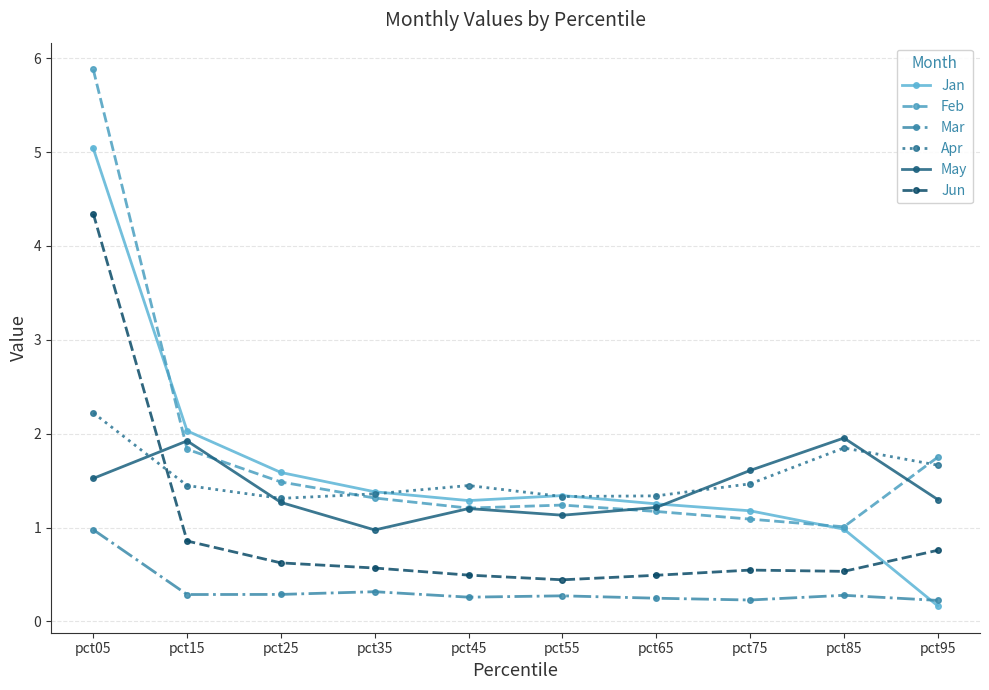

At how many categories does at least one series exceed 1?

10